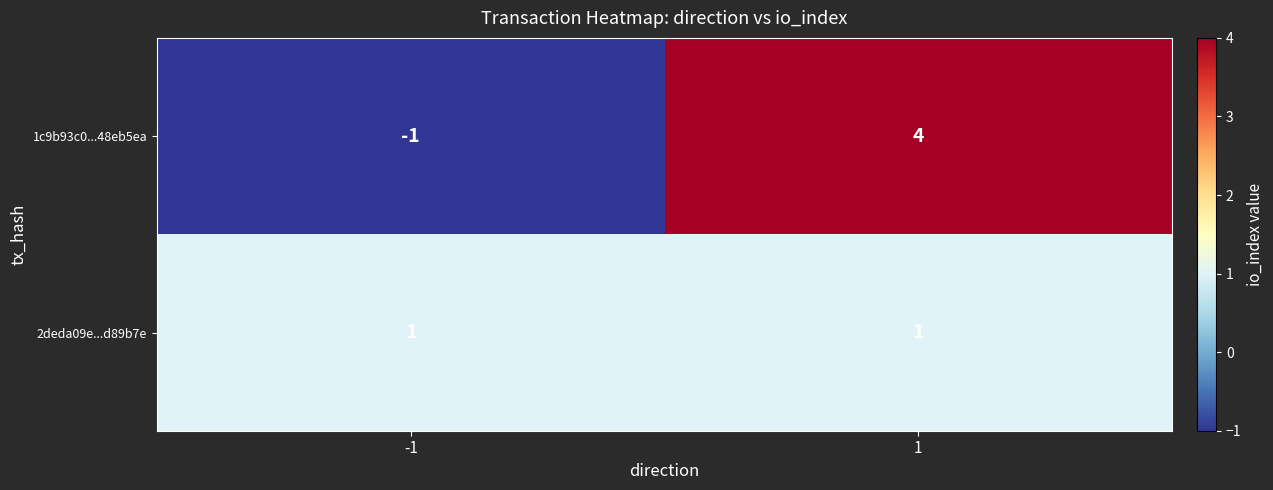

Reading left to right, what are all the values shown in this chart?

1c9b93c0...48eb5ea: -1=-1	1=4
2deda09e...d89b7e: -1=1	1=1